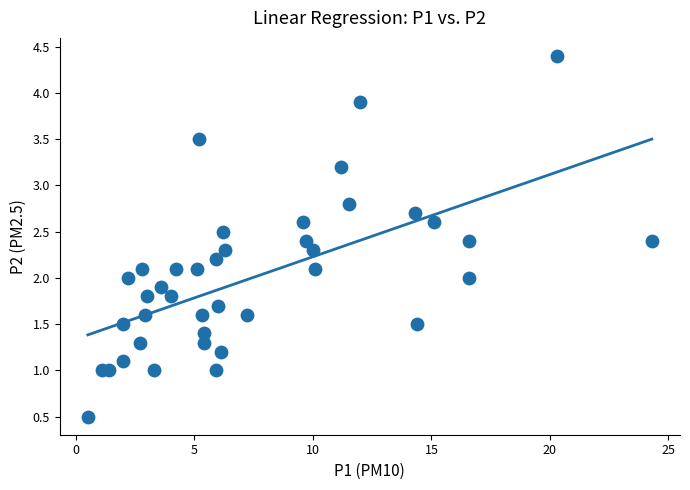

What is the range of X values (max minus min)?

23.8